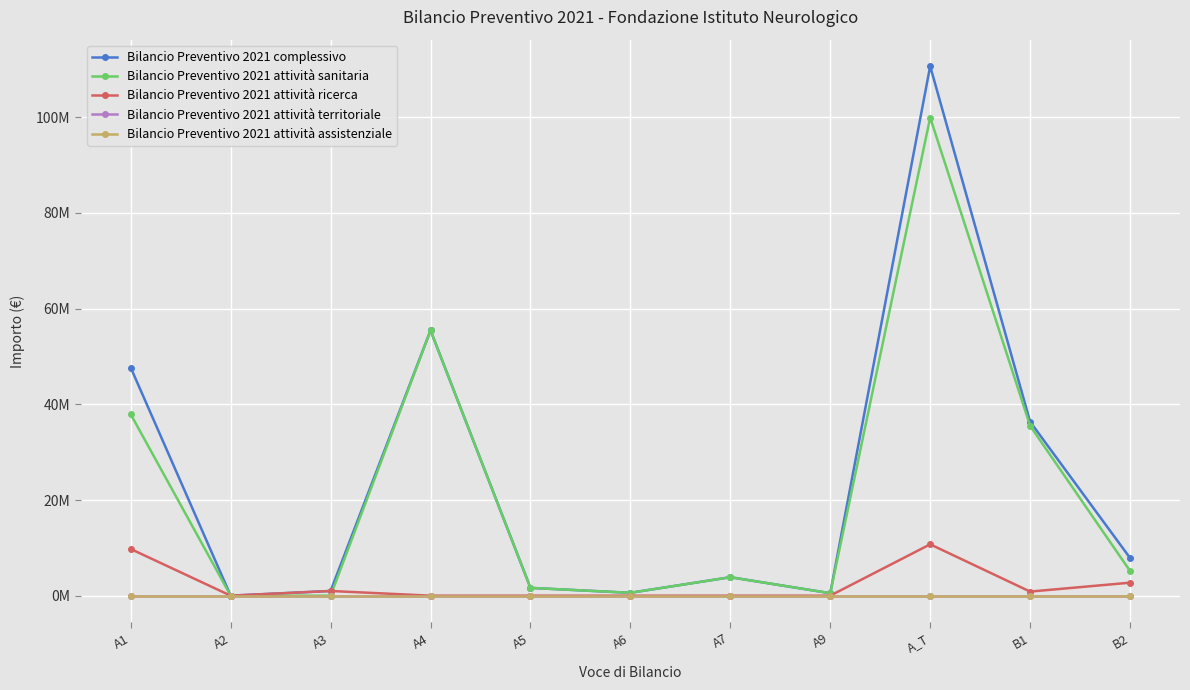

True or false: Bilancio Preventivo 2021 attività assistenziale has more than 2 points higher than both neighbors.

False